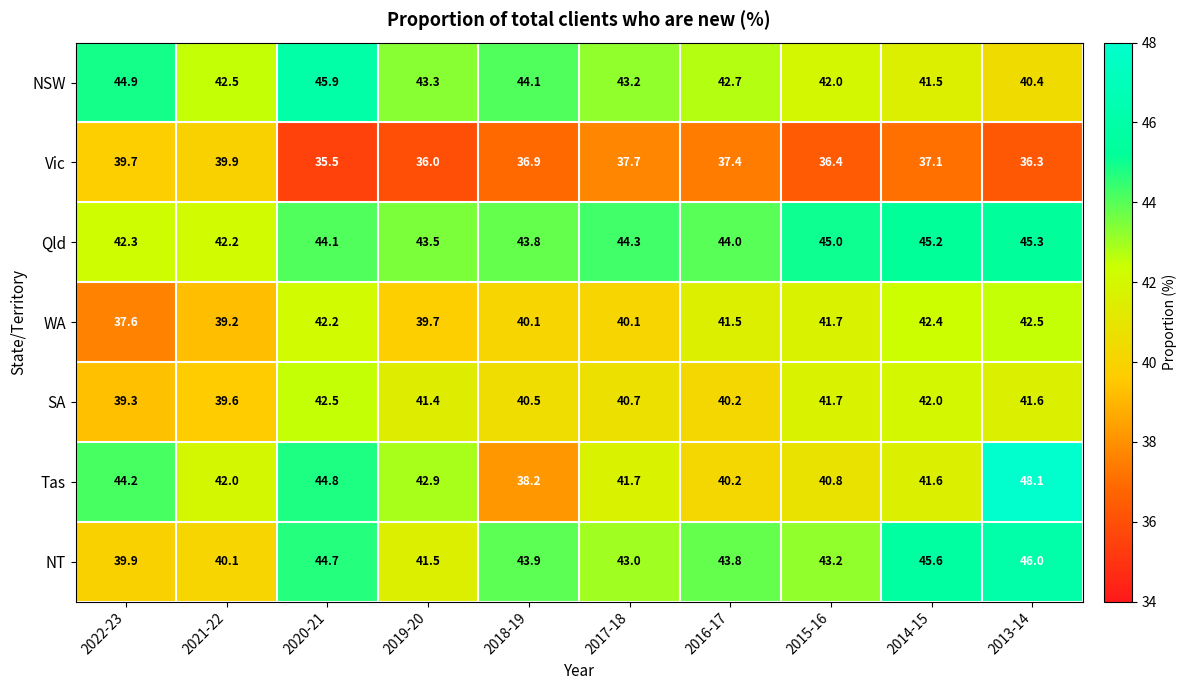

What is the sum of all Qld values?

439.7